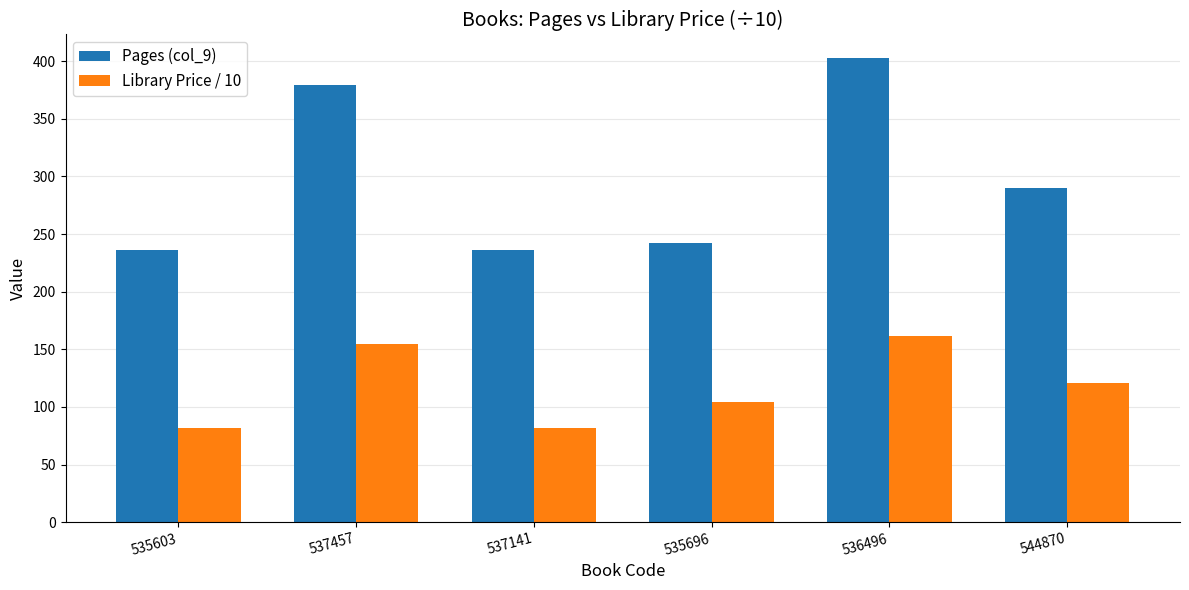

At which category is the sum across all series the highest?

536496